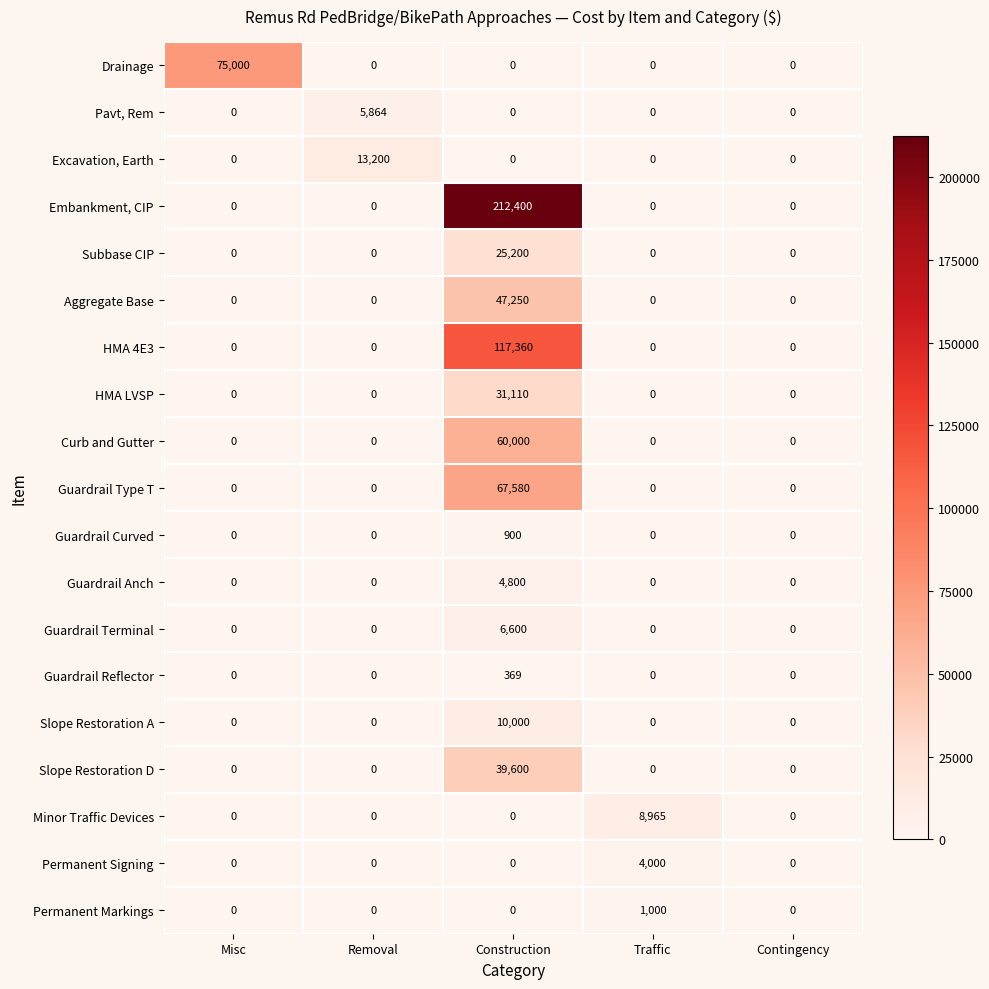

Which series has the largest range (max minus min)?

Embankment, CIP